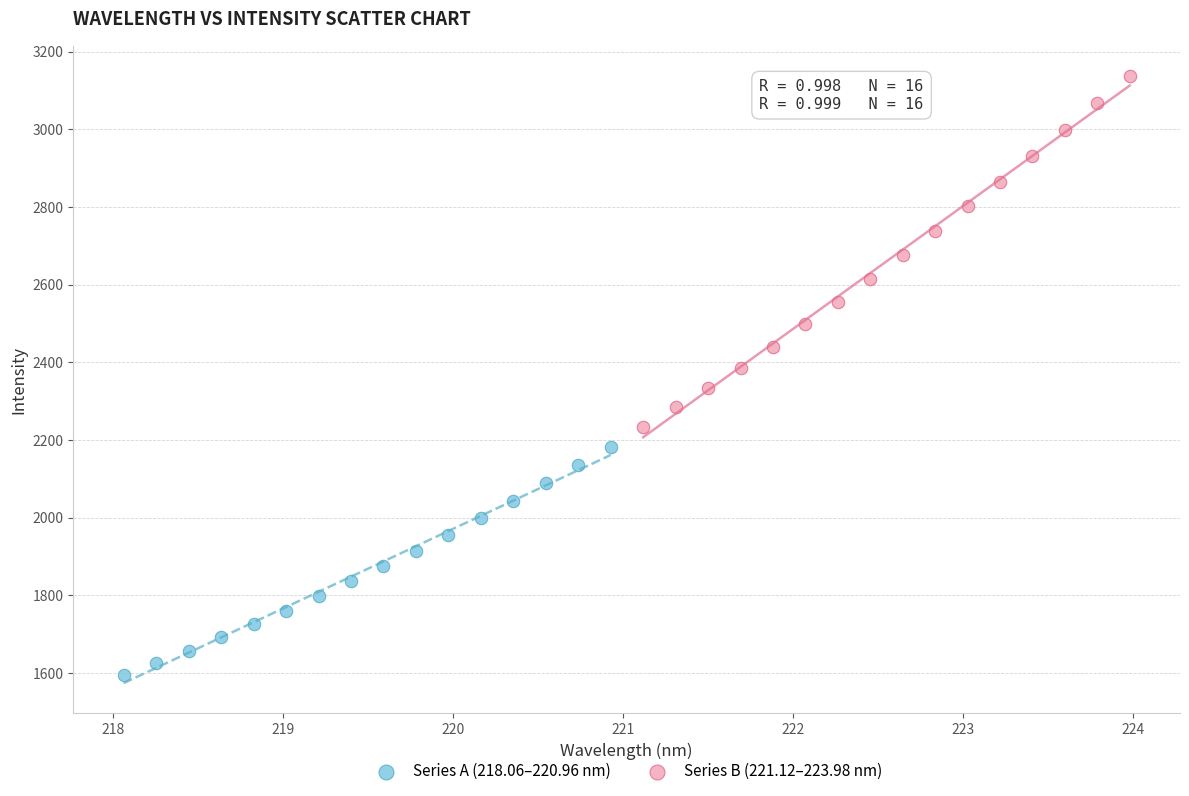

Which series reaches the minimum Y coordinate?

Series A (218.06–220.96 nm)